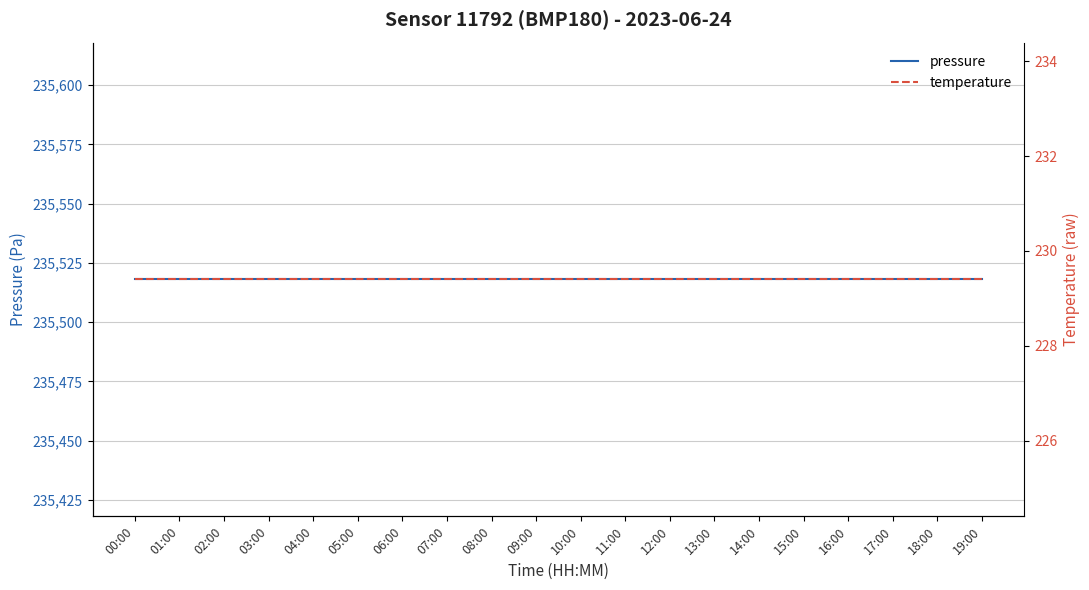

What is the difference between the highest and lowest values at 02:00?

235288.6